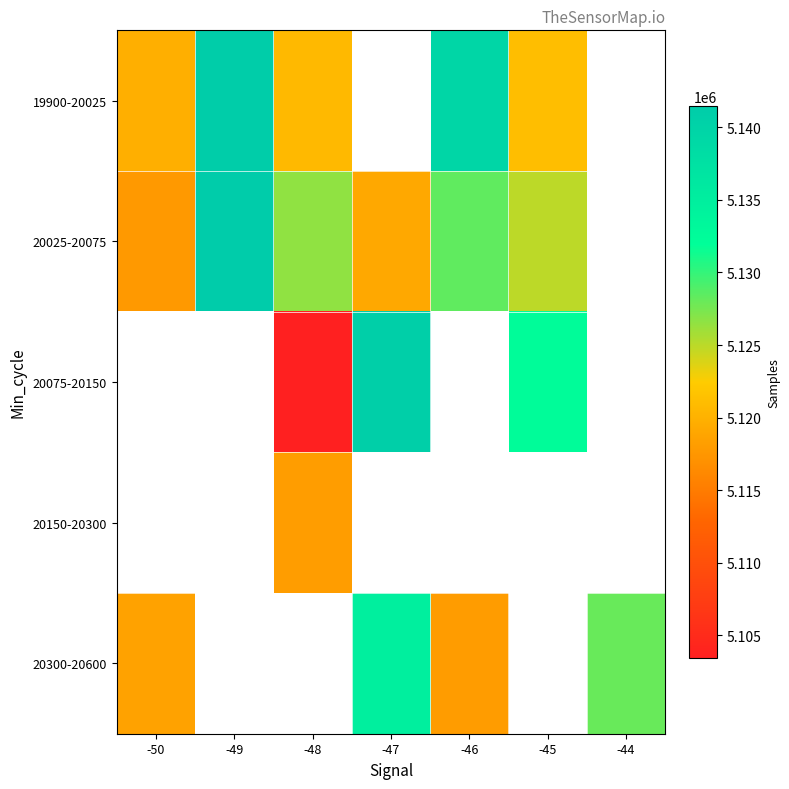

What is the difference between the maximum and minimum values in the 20025-20075 series?

23712.5